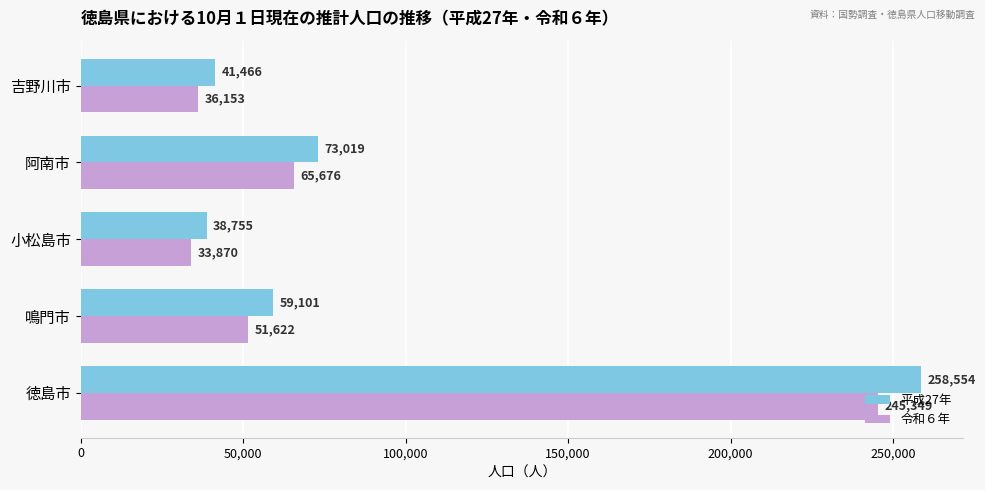

At how many categories does at least one series exceed 36505?

5